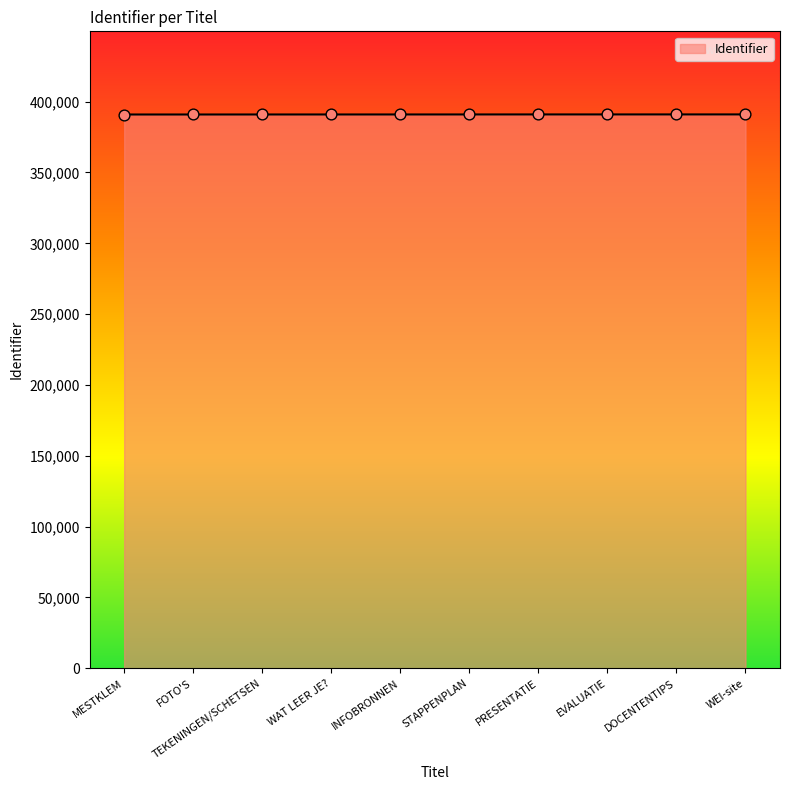

What is the change in value from MESTKLEM to DOCENTENTIPS?

+56